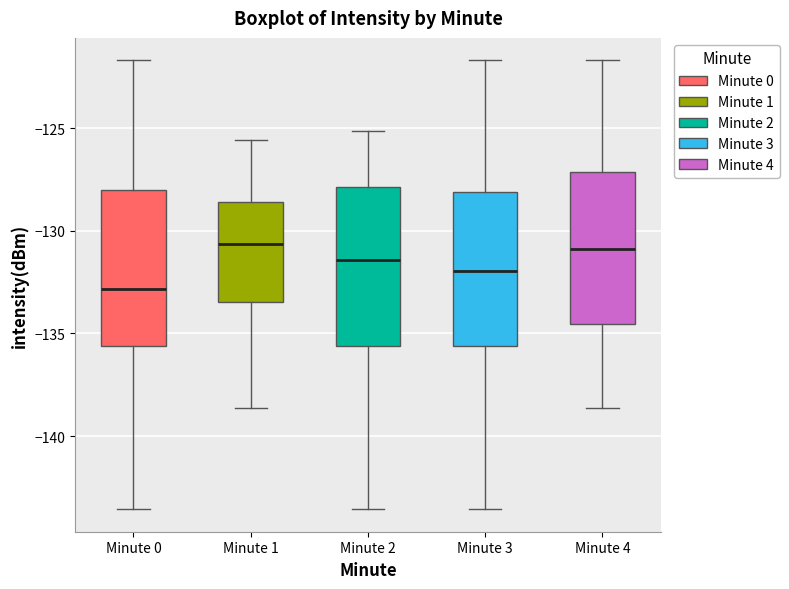

Reading left to right, read every box against the y-axis: the position of its median line, the range the box covers, and the ends of its whiskers. The values are not printed on the chart, so give them approximately, as read against the axis.

Minute 0: median -133.0, box -135.5 to -128.0, whiskers -143.5 to -121.5
Minute 1: median -130.5, box -133.5 to -128.5, whiskers -138.5 to -125.5
Minute 2: median -131.5, box -135.5 to -128.0, whiskers -143.5 to -125.0
Minute 3: median -132.0, box -135.5 to -128.0, whiskers -143.5 to -121.5
Minute 4: median -131.0, box -134.5 to -127.0, whiskers -138.5 to -121.5